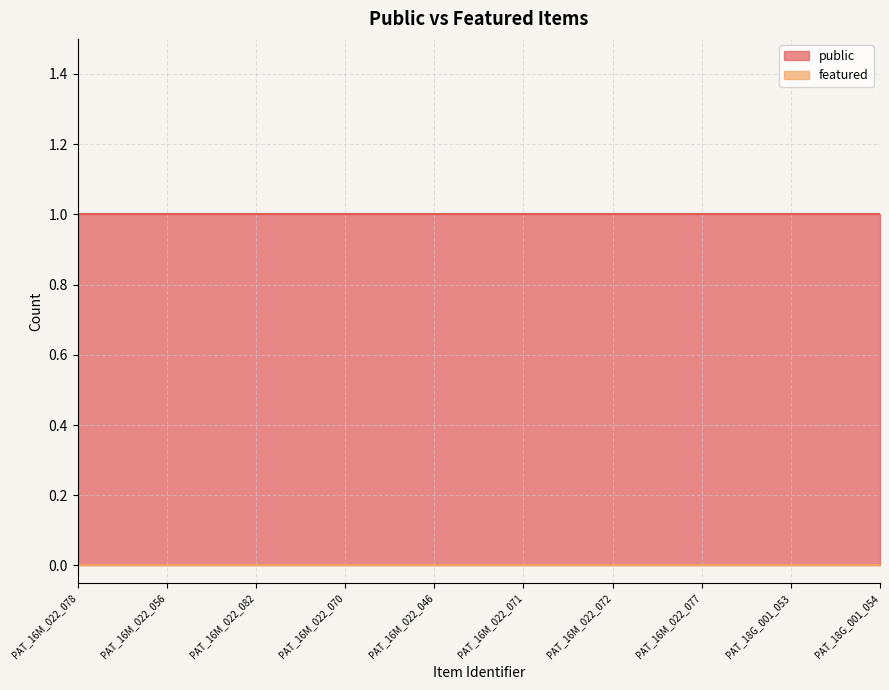

True or false: featured has more than 1 points higher than both neighbors.

False